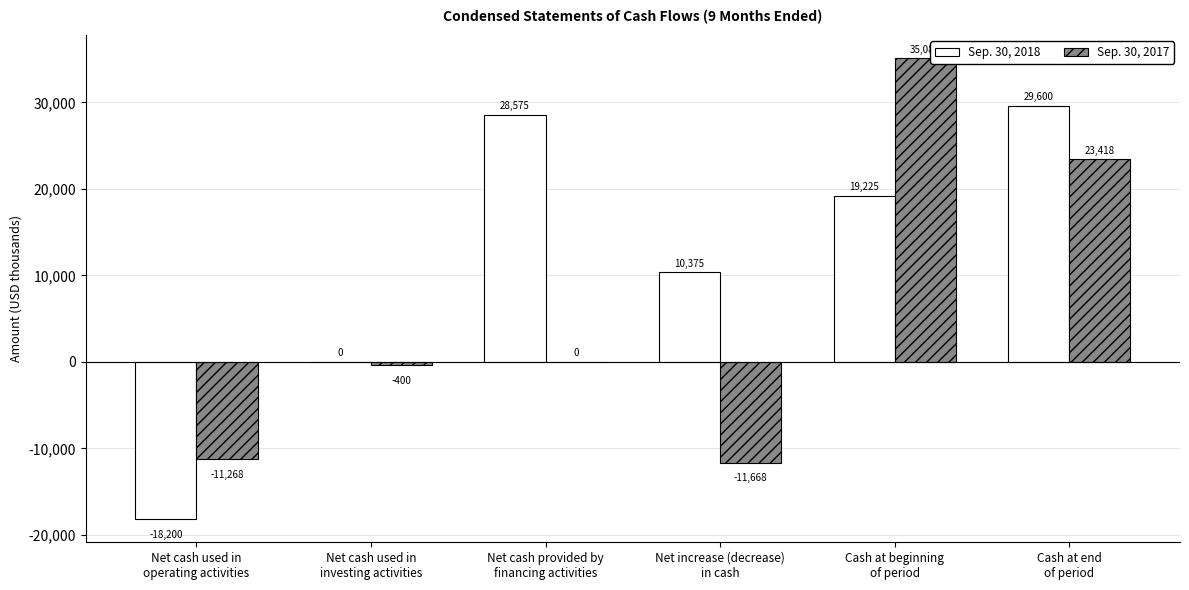

Count the number of data series in this chart.

2